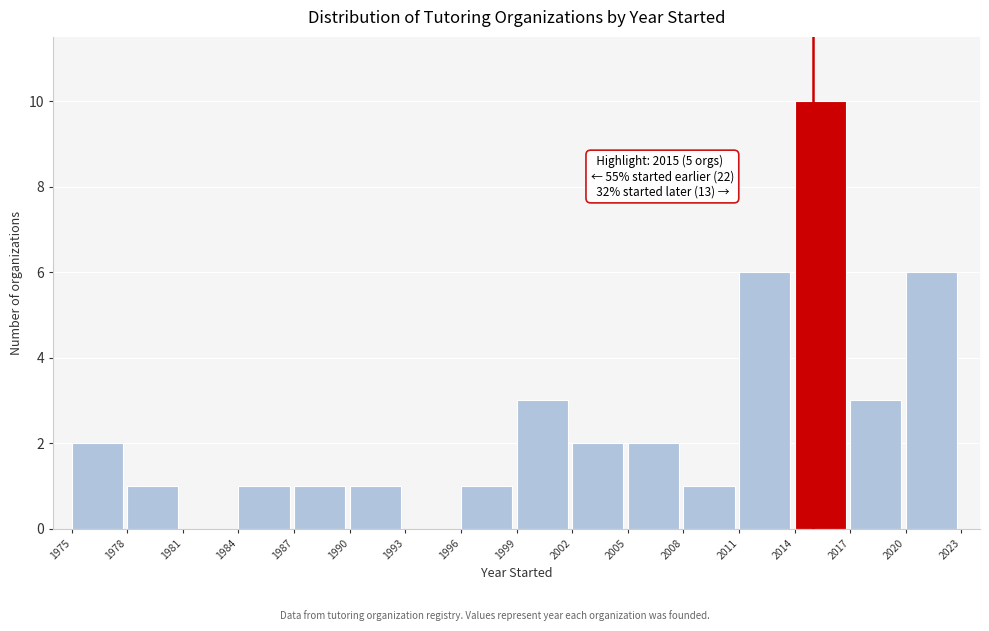

Which range on the x-axis has the tallest bar?

2014 to 2017